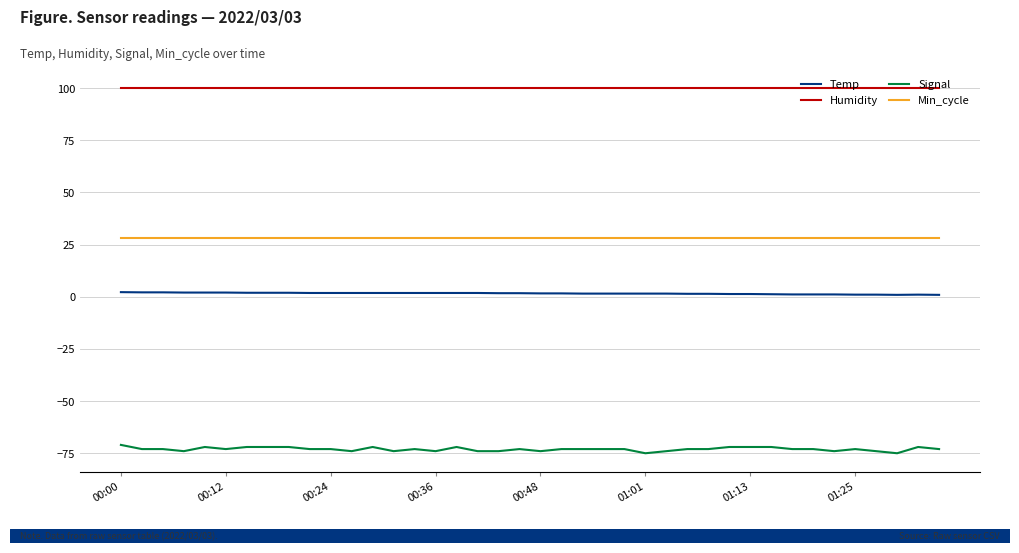

How many lines are shown in the chart?

4